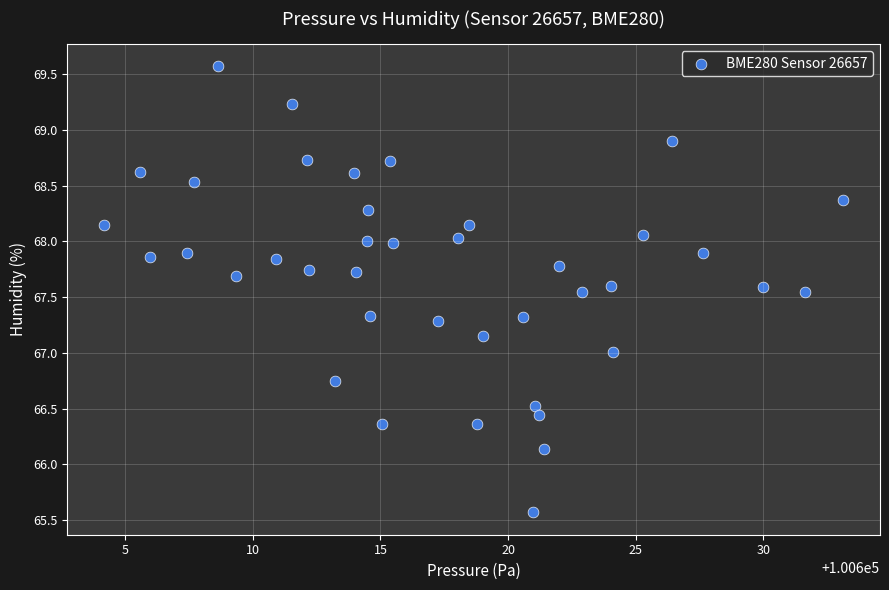

What is the range of X values (max minus min)?

29.0